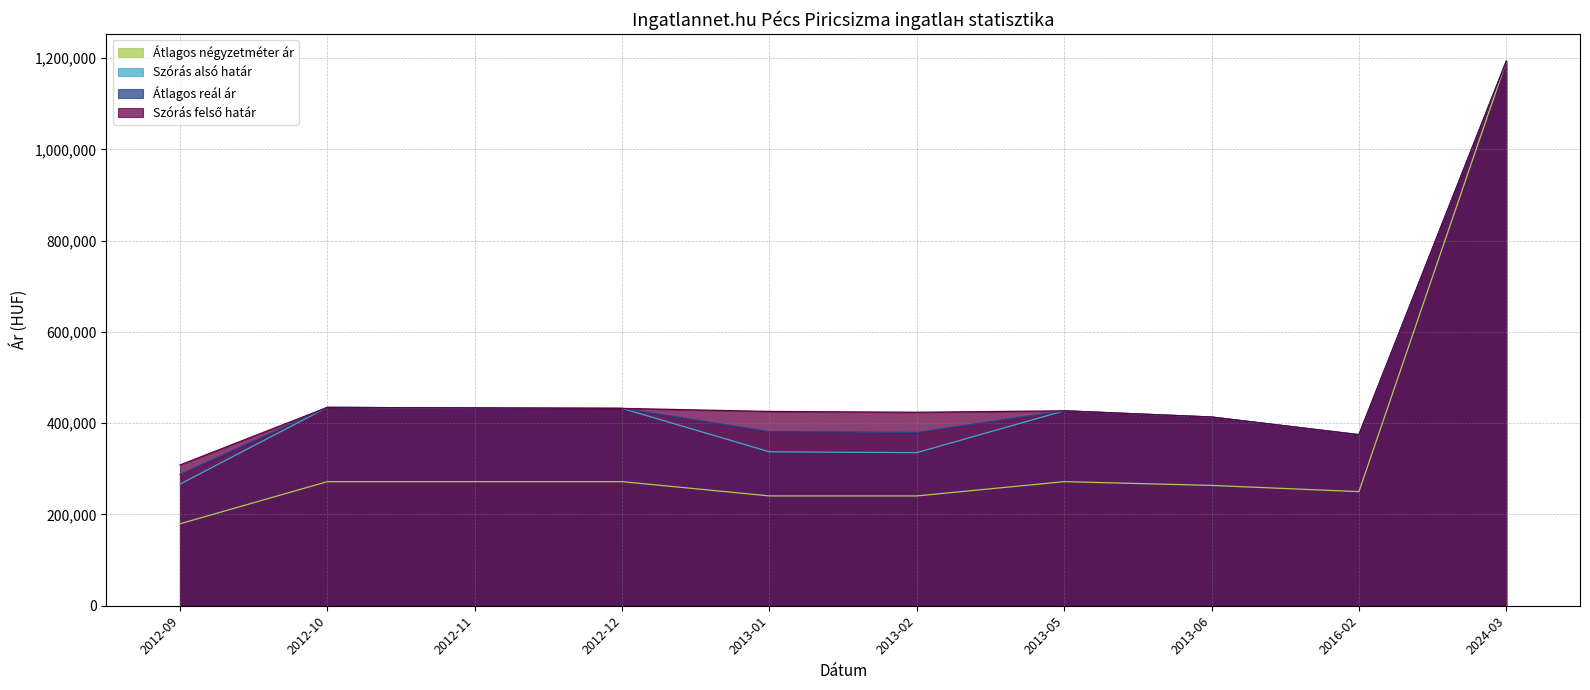

List the series in order of their peak value, lowest first.

Szórás alsó határ, Szórás felső határ, Átlagos reál ár, Átlagos négyzetméter ár